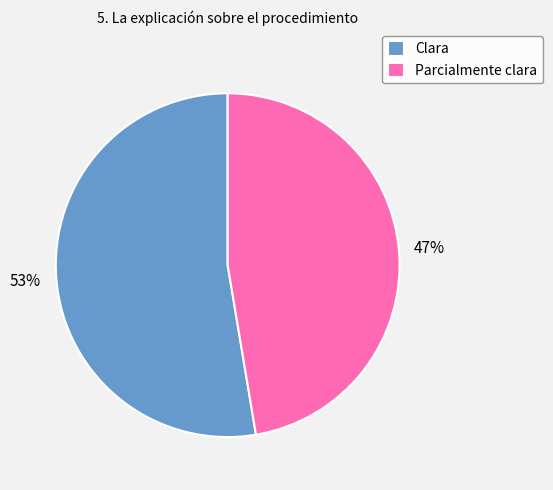

Which has a higher value, Parcialmente clara or Clara?

Clara